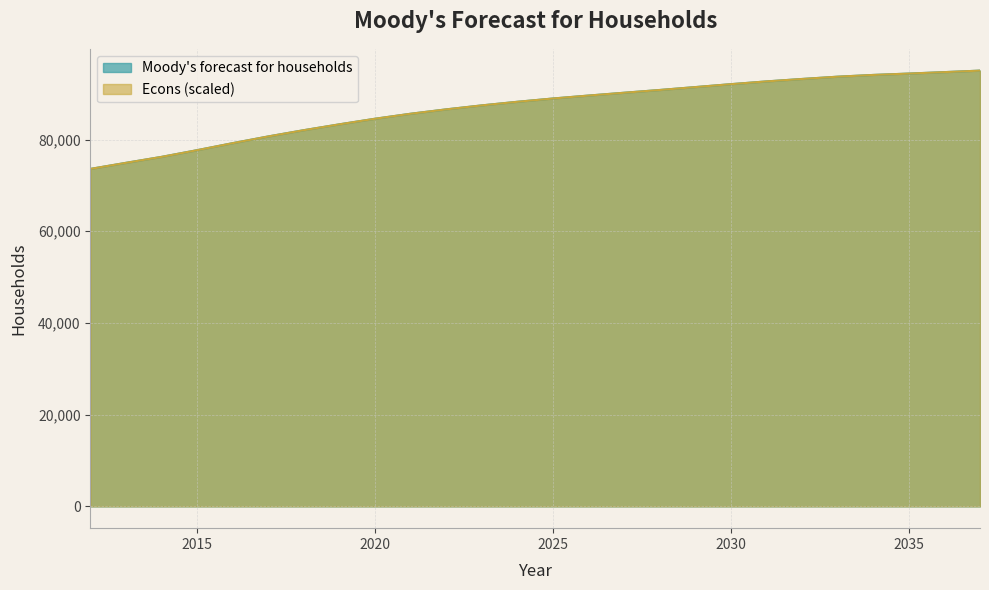

Count the number of categories in the chart.

26